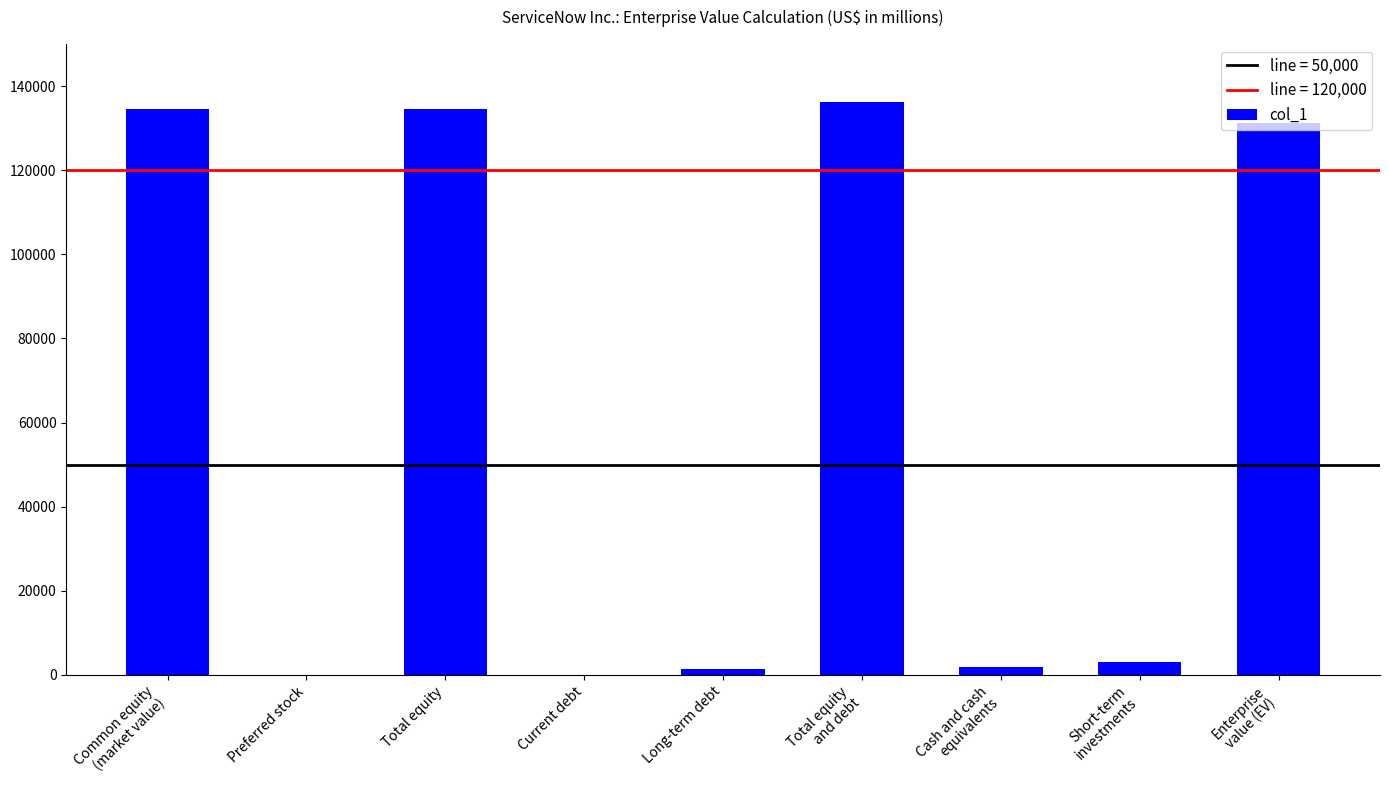

Which category has the highest value across all series?

Total equity
and debt